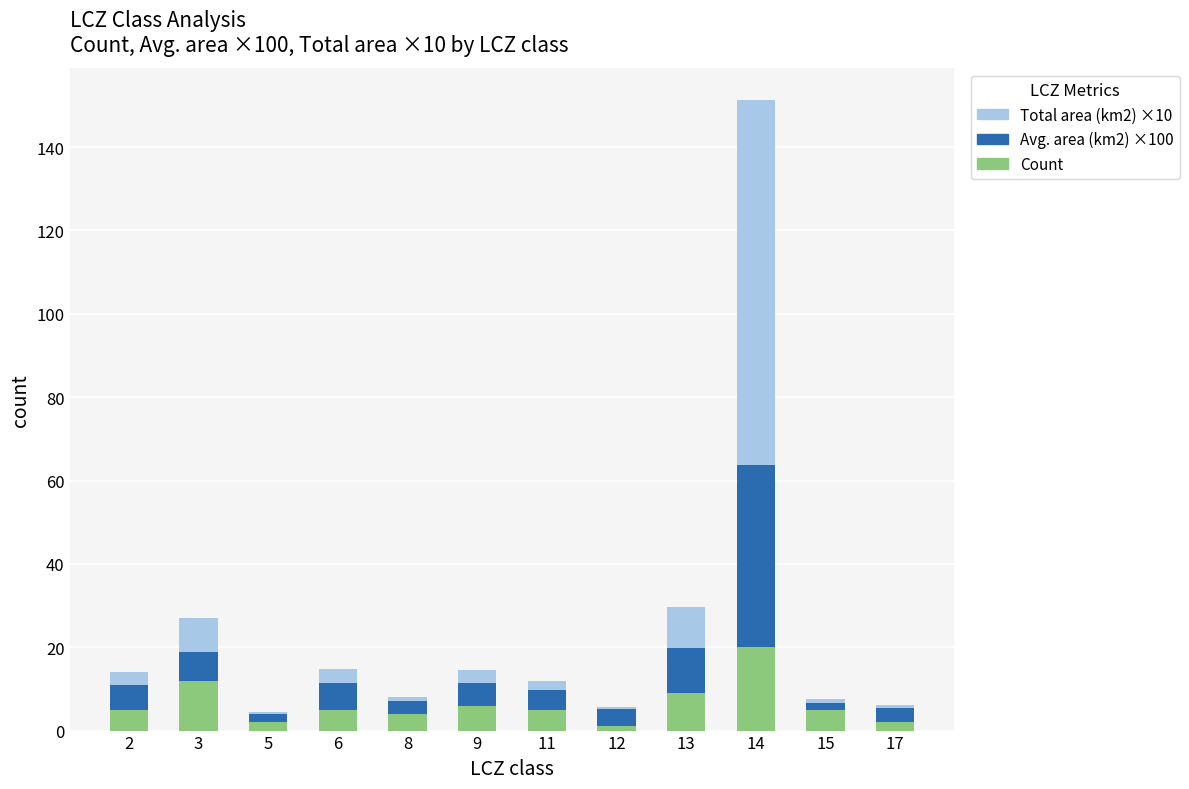

Is it true that Count equals 5.0 at 6?

True